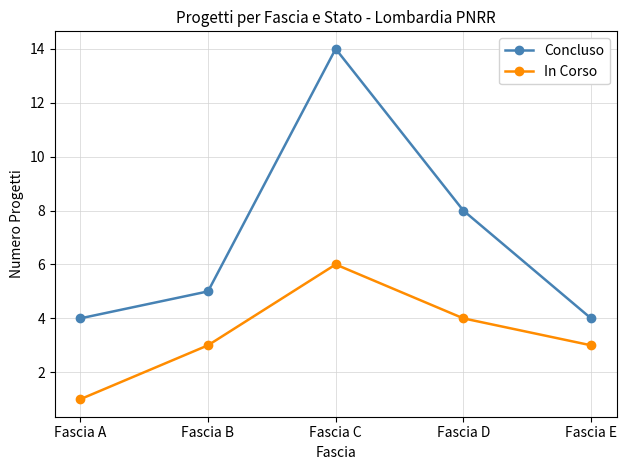

What is the value of the In Corso point at the 2nd from the left?

3